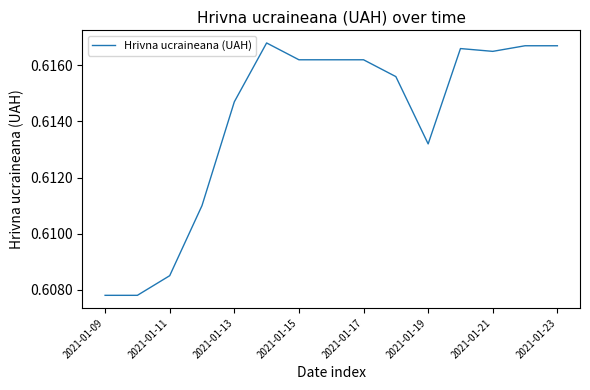

The chart shows a value of 0.8 at 2021-01-19. True or false?

False